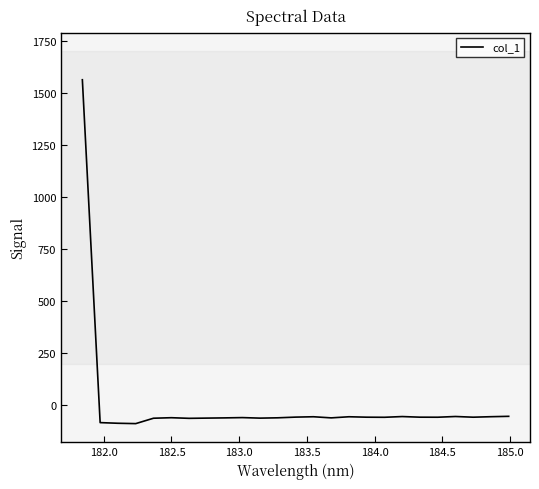

What is the minimum value shown in the chart?

-88.1